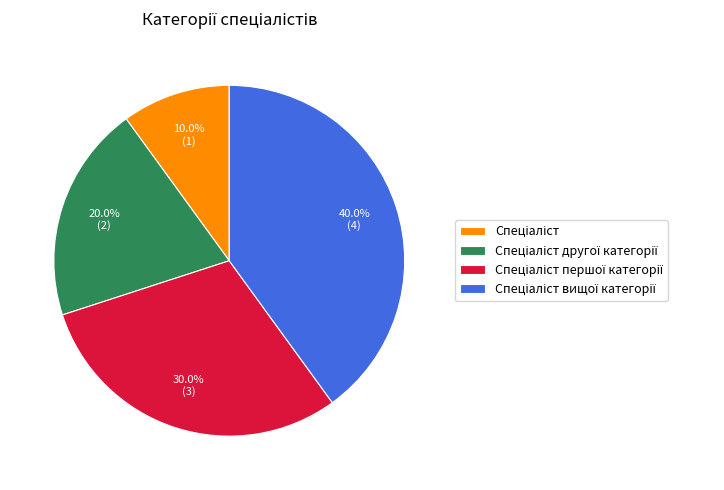

Is there a majority slice in this chart?

No